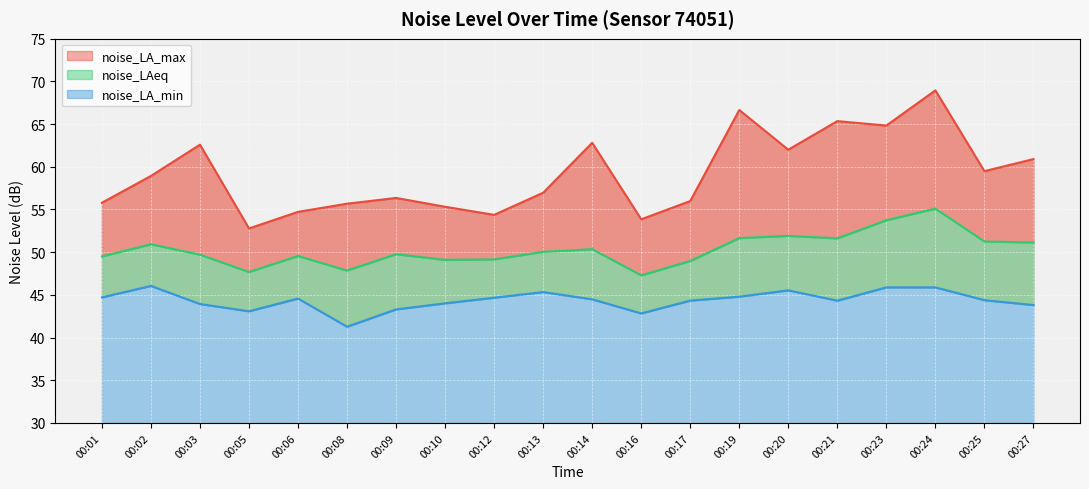

What is the total value across all series at 00:14?

157.6